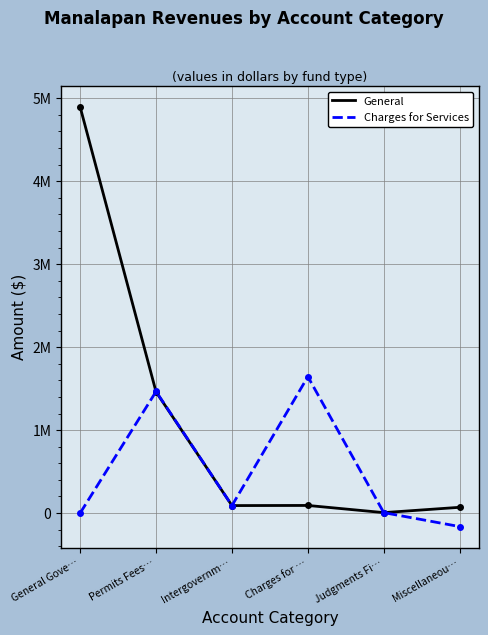

Rank the series by their maximum value, from lowest to highest.

Charges for Services, General